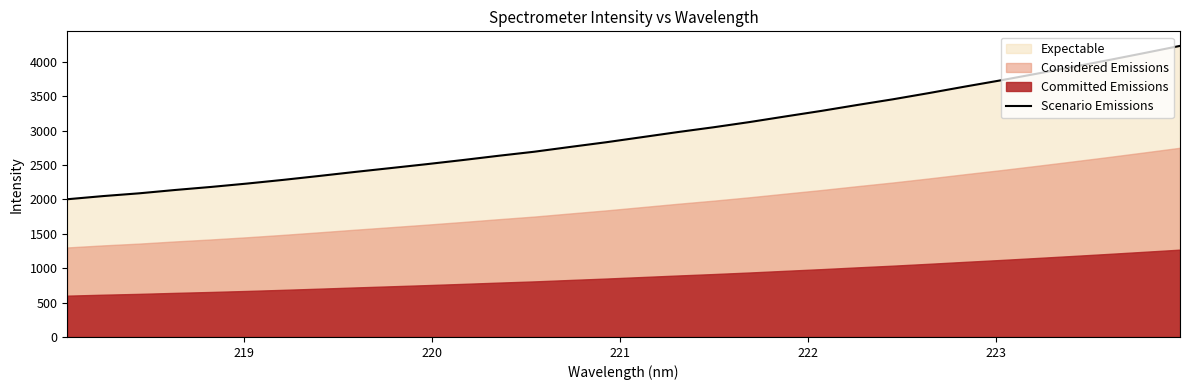

What is the sum of all values?

94580.9